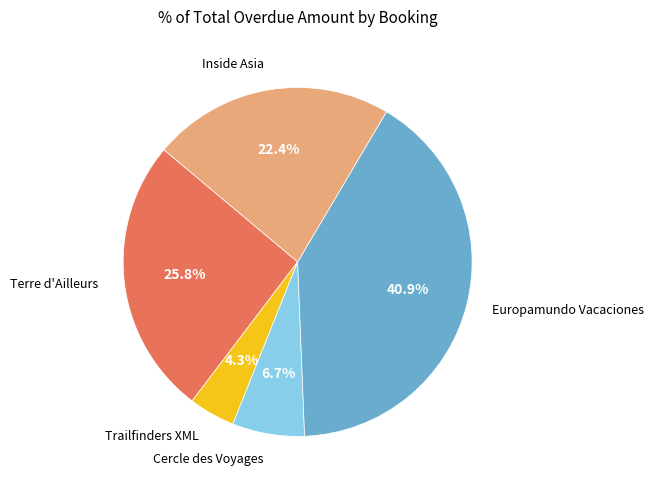

Is there a majority slice in this chart?

No